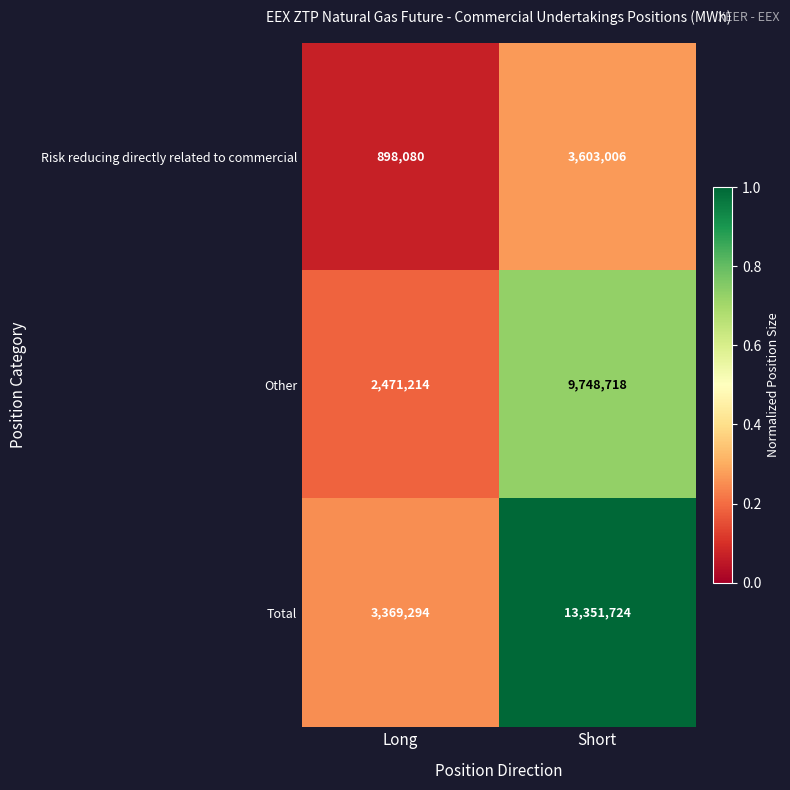

What is the difference between the Total values at Long and Short?

9982430